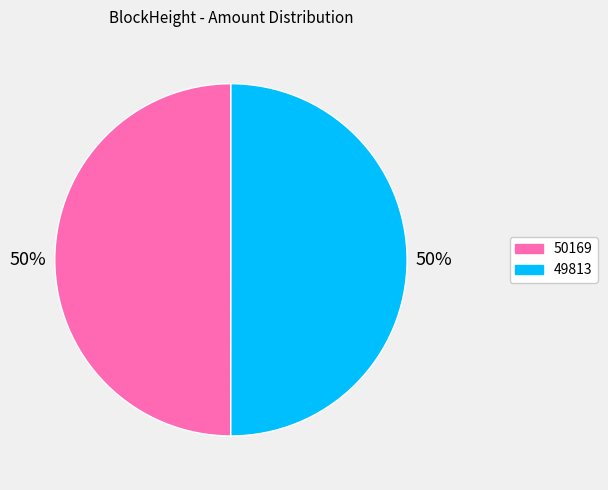

Combined, do 49813 and 50169 account for over 50%?

Yes